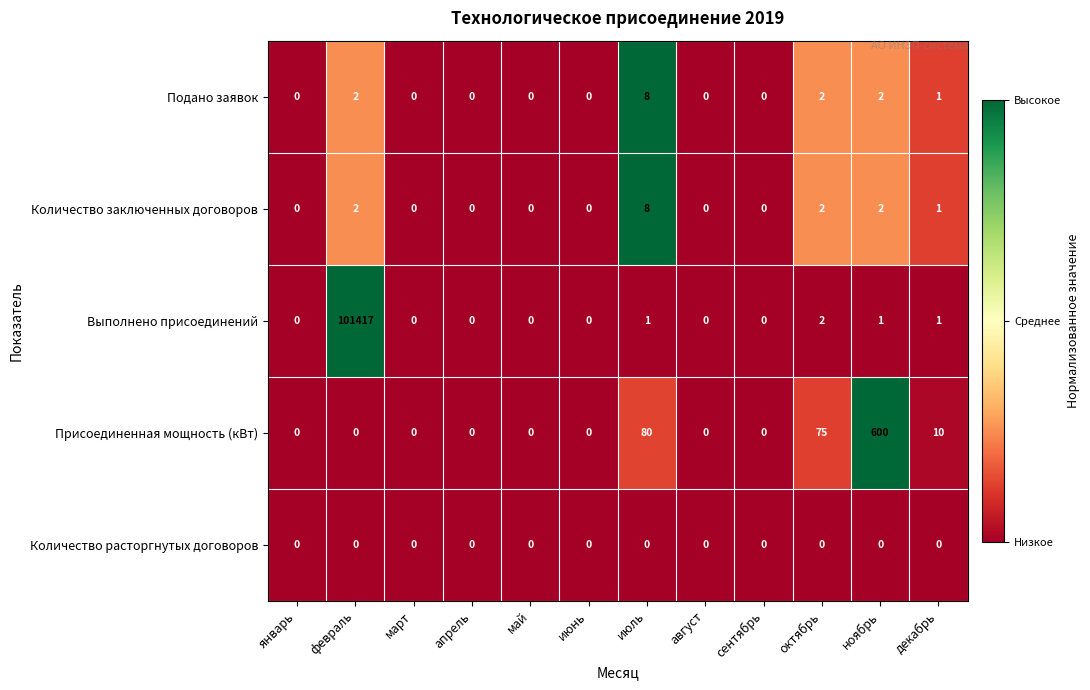

Which series has the largest total across all categories?

Выполнено присоединений